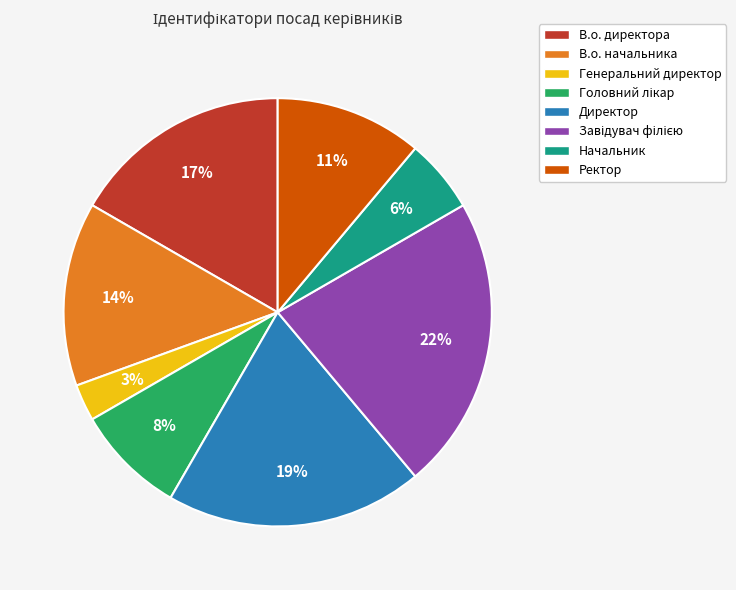

Do Ректор and Начальник together represent more than half of the pie?

No